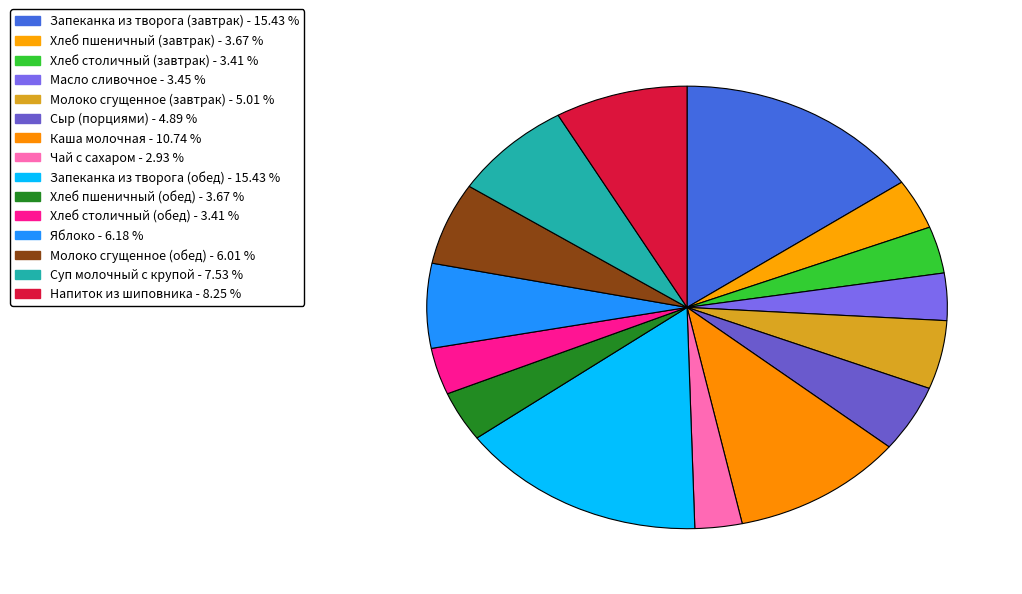

What percentage is the Суп молочный с крупой slice, to the nearest percent?

8%